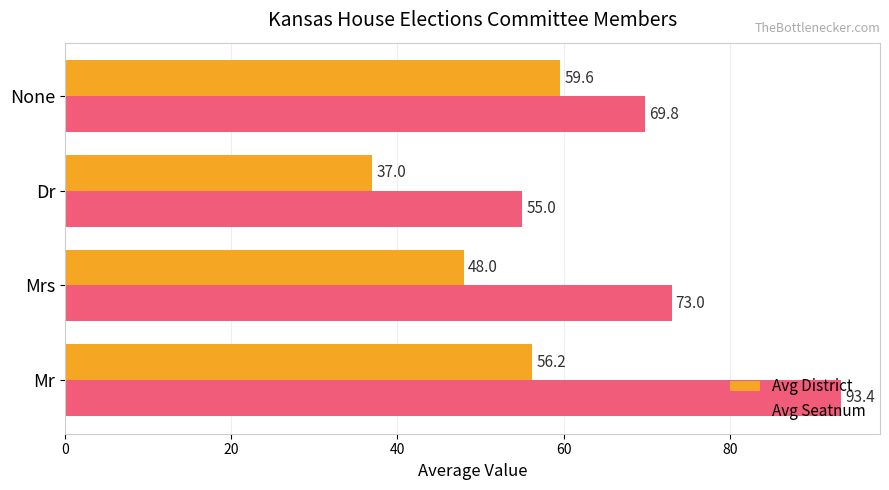

Is it true that Avg Seatnum equals 99.1 at None?

False